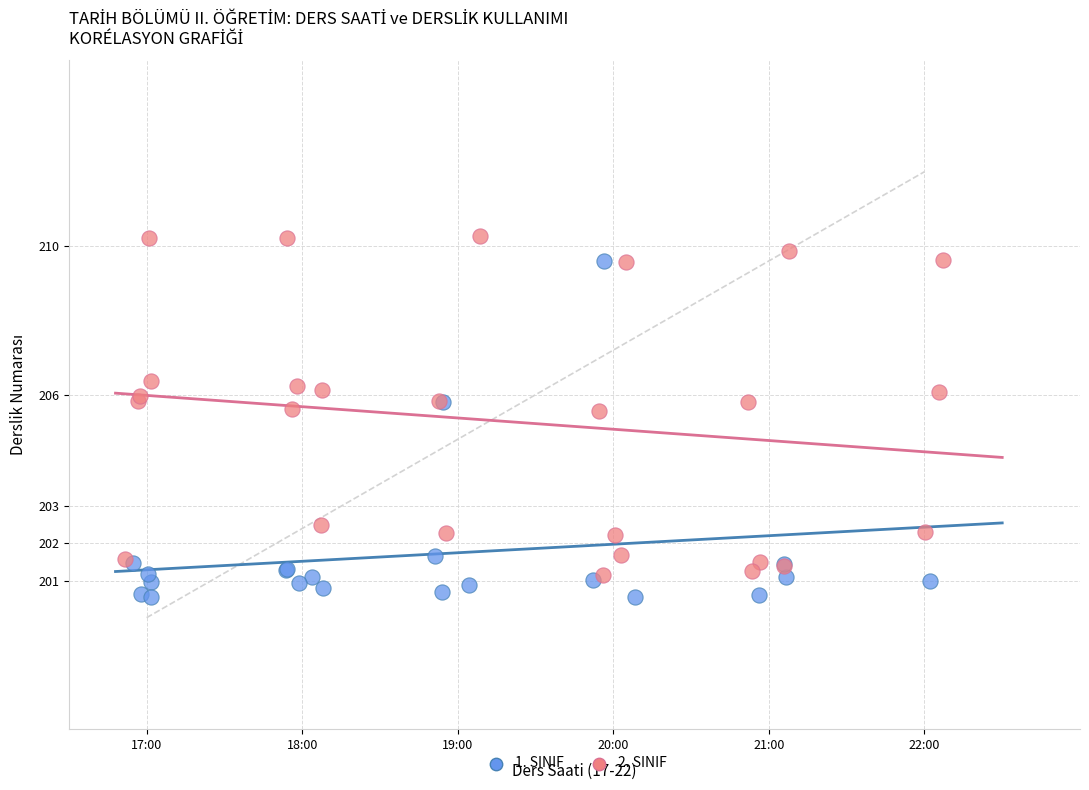

Which series contains the highest Y value?

2. SINIF